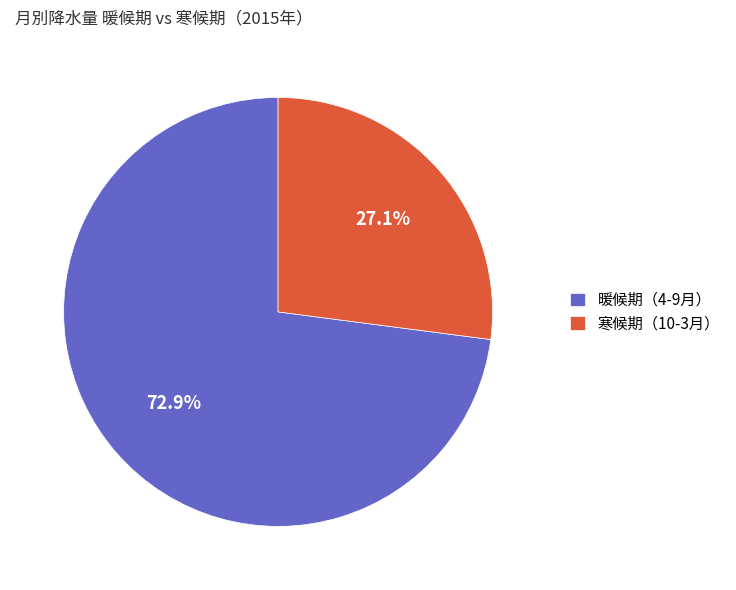

What percentage is NOT represented by 寒候期（10-3月）?

72.9%